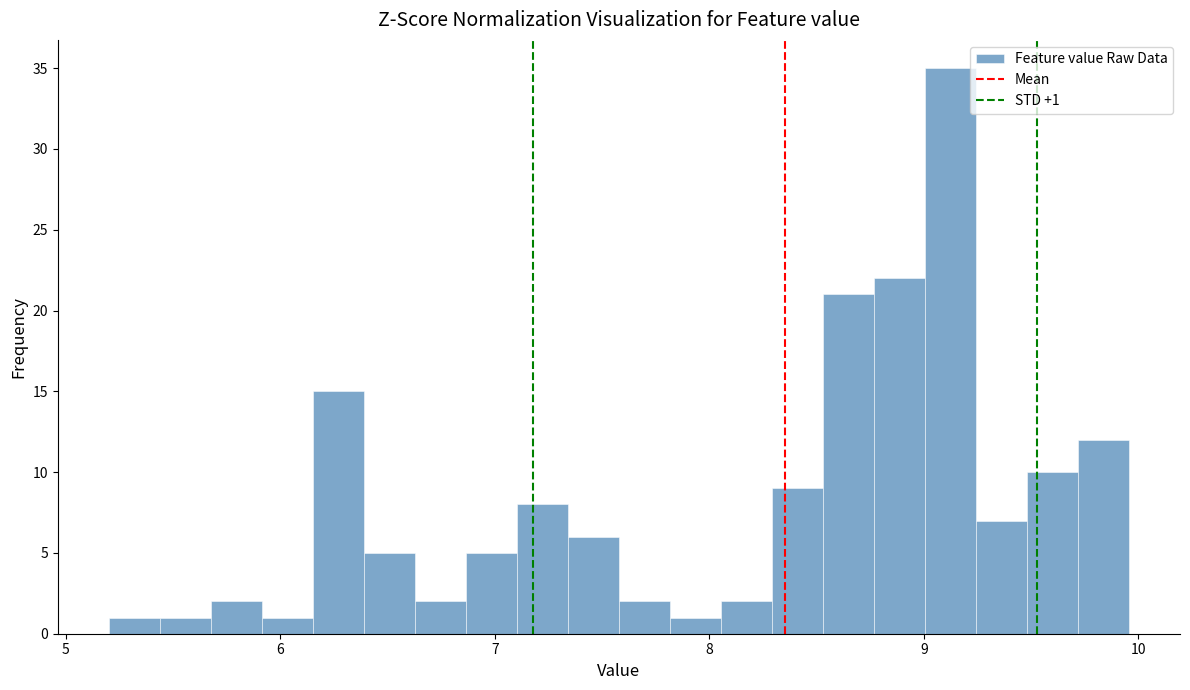

Read against the x-axis, roughly where is the centre of the tallest bar?

9.1